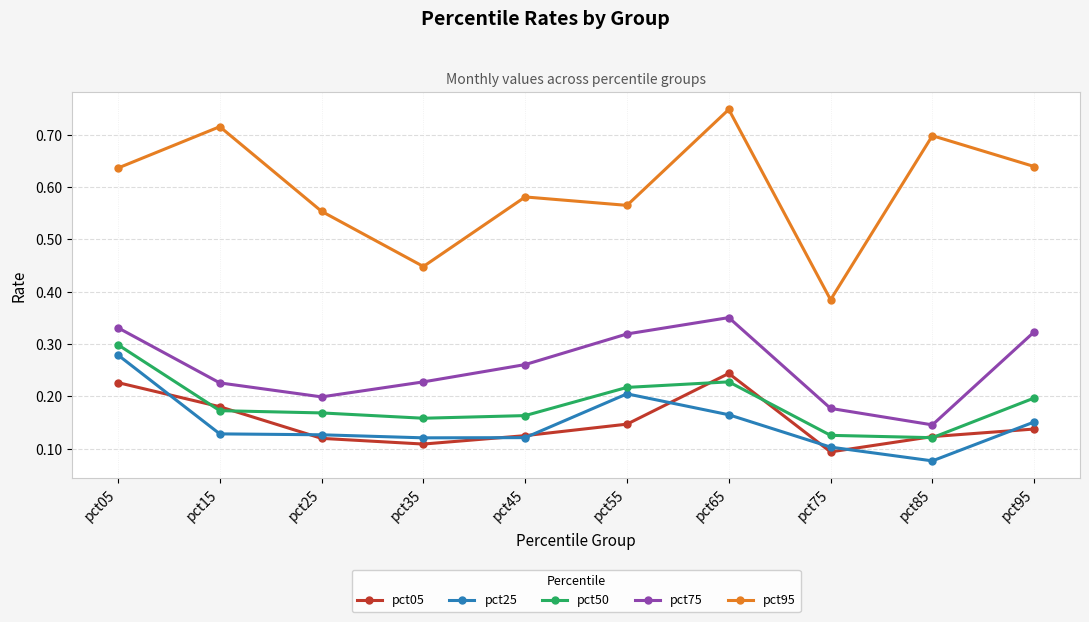

True or false: pct95 has more than 1 interior local peaks.

True